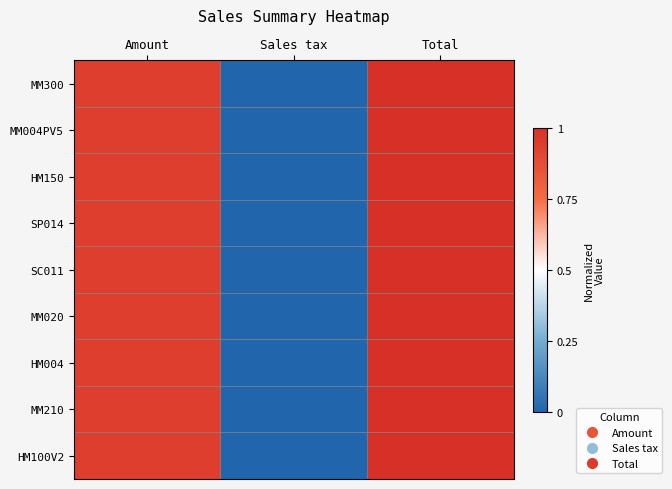

Reading left to right, transcribe all the data shown in this chart.

MM300: Amount=0.9	Sales tax=0.0	Total=1.0
MM004PV5: Amount=0.9	Sales tax=0.0	Total=1.0
HM150: Amount=0.9	Sales tax=0.0	Total=1.0
SP014: Amount=0.9	Sales tax=0.0	Total=1.0
SC011: Amount=0.9	Sales tax=0.0	Total=1.0
MM020: Amount=0.9	Sales tax=0.0	Total=1.0
HM004: Amount=0.9	Sales tax=0.0	Total=1.0
MM210: Amount=0.9	Sales tax=0.0	Total=1.0
HM100V2: Amount=0.9	Sales tax=0.0	Total=1.0